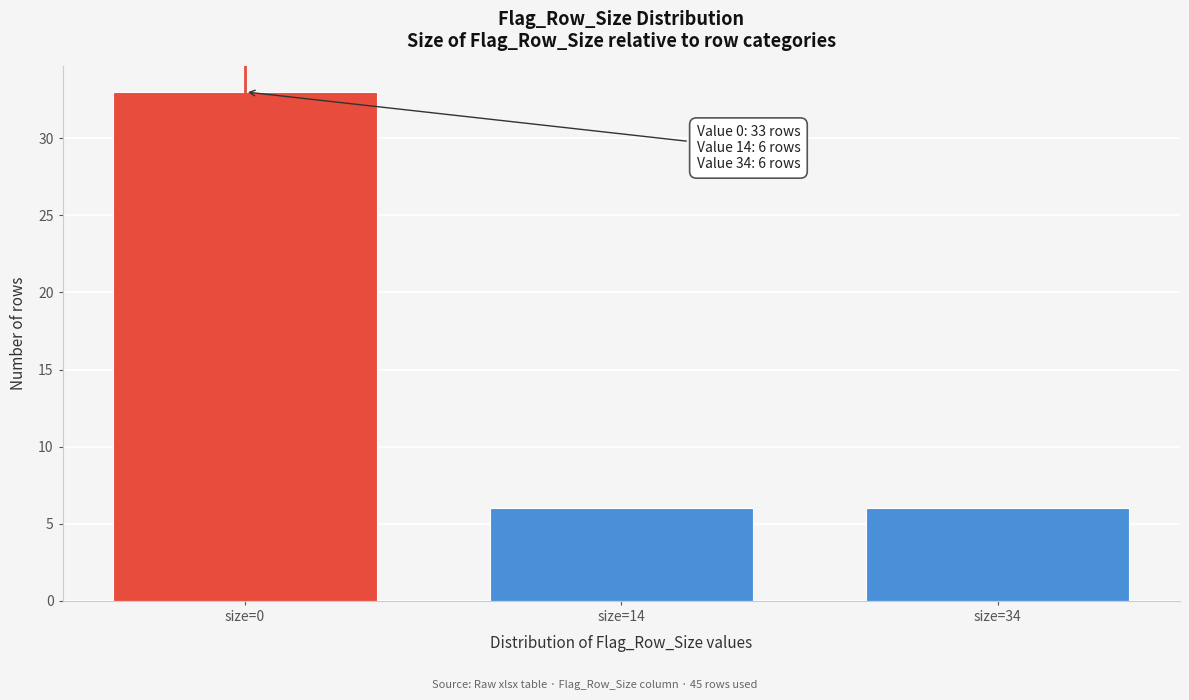

Reading right to left, what are all the values shown in this chart?

size=34=6	size=14=6	size=0=33